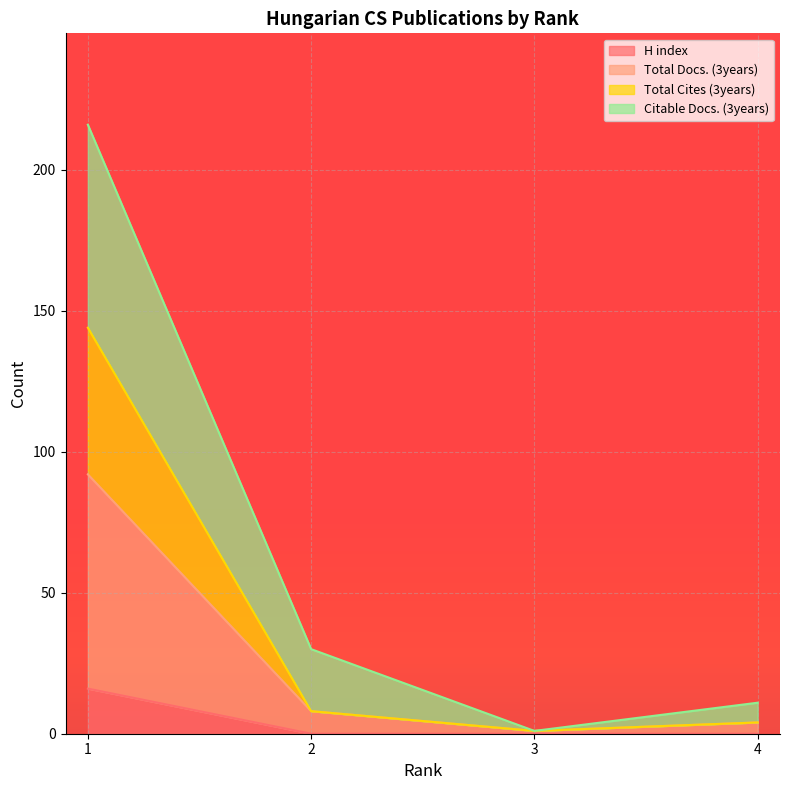

What is the sum of all Total Docs. (3years) values?

105